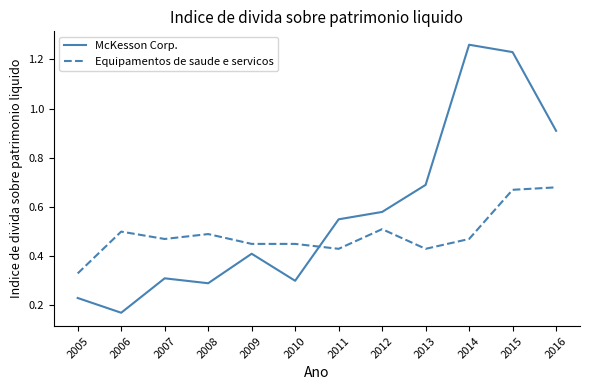

Is it true that McKesson Corp. equals 0.3 at 2013?

False